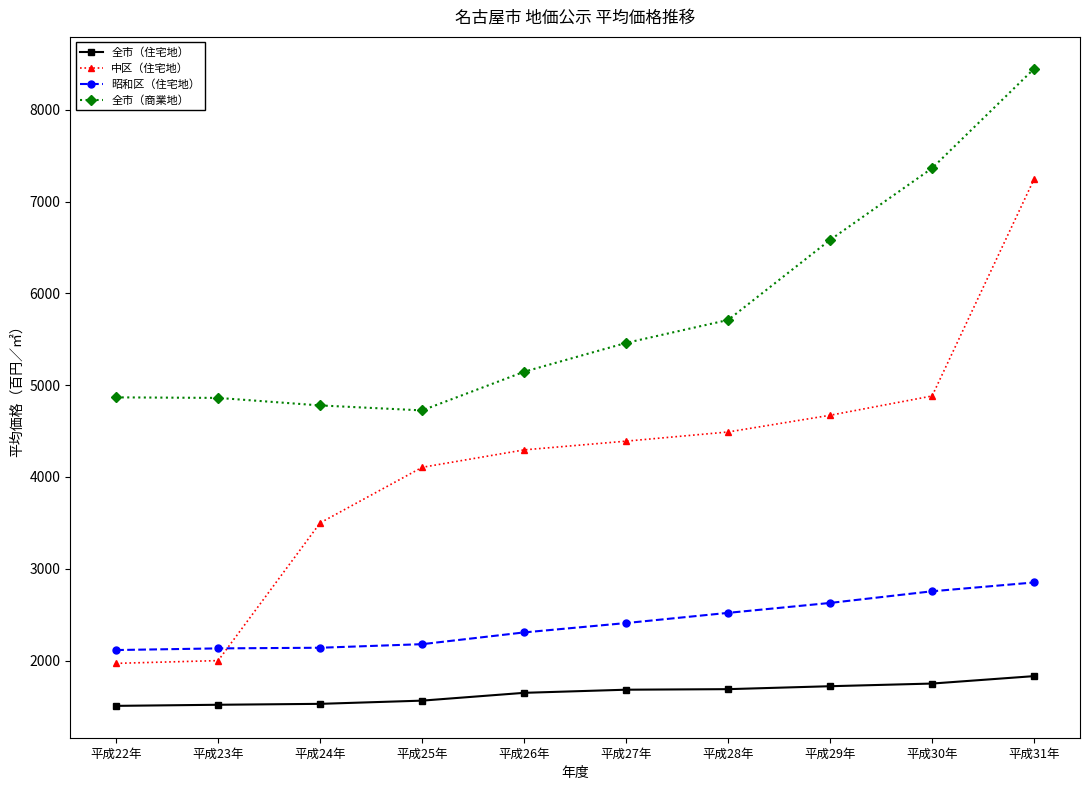

True or false: 全市（商業地） and 昭和区（住宅地） intersect in this chart.

False